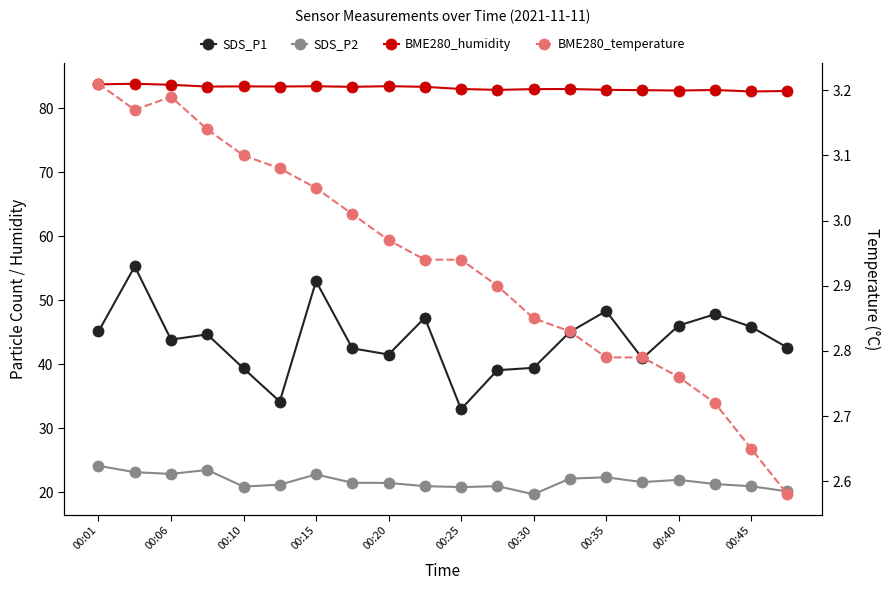

What is the average value of the SDS_P2 series?

21.7